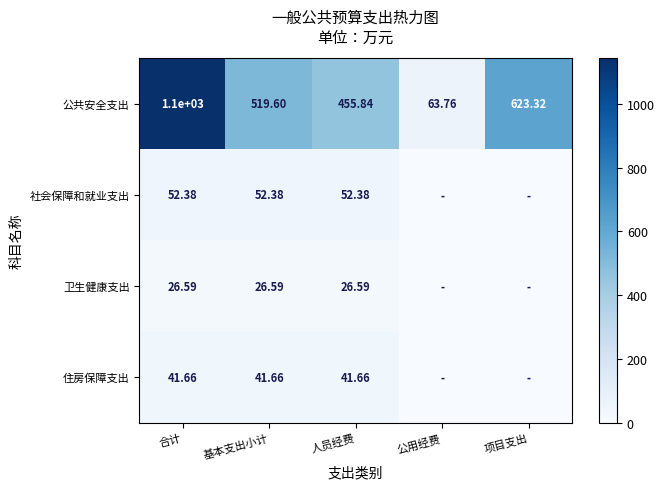

Which series changed the most between 基本支出小计 and 人员经费?

公共安全支出